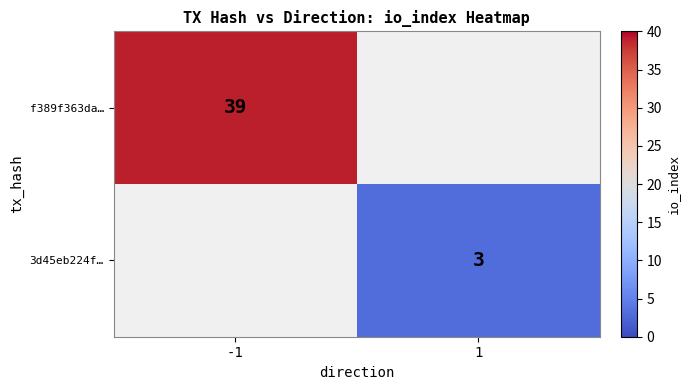

The f389f363da… series shows 39 at -1. True or false?

True